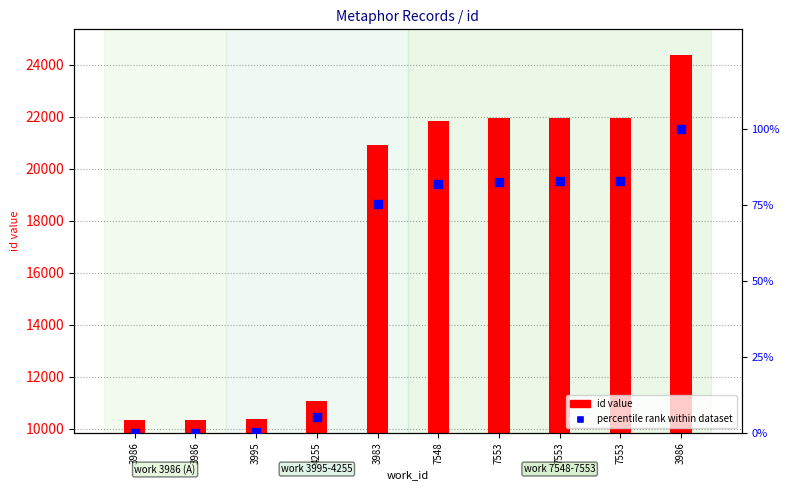

What is the total value across all series at 7548?

12086.1